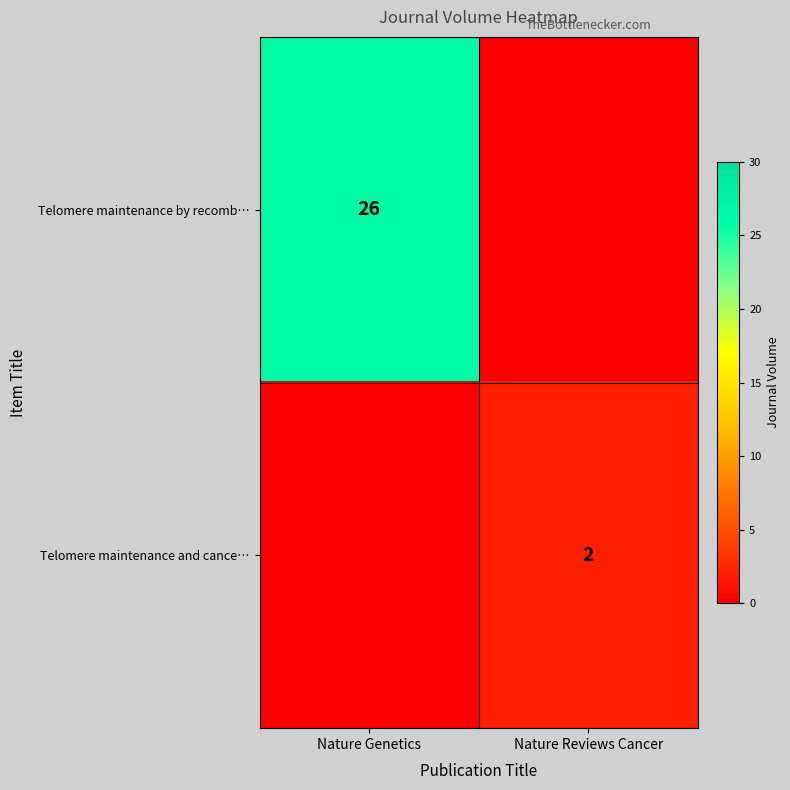

True or false: Telomere maintenance and cance… has a value of 0 at Nature Reviews Cancer.

False